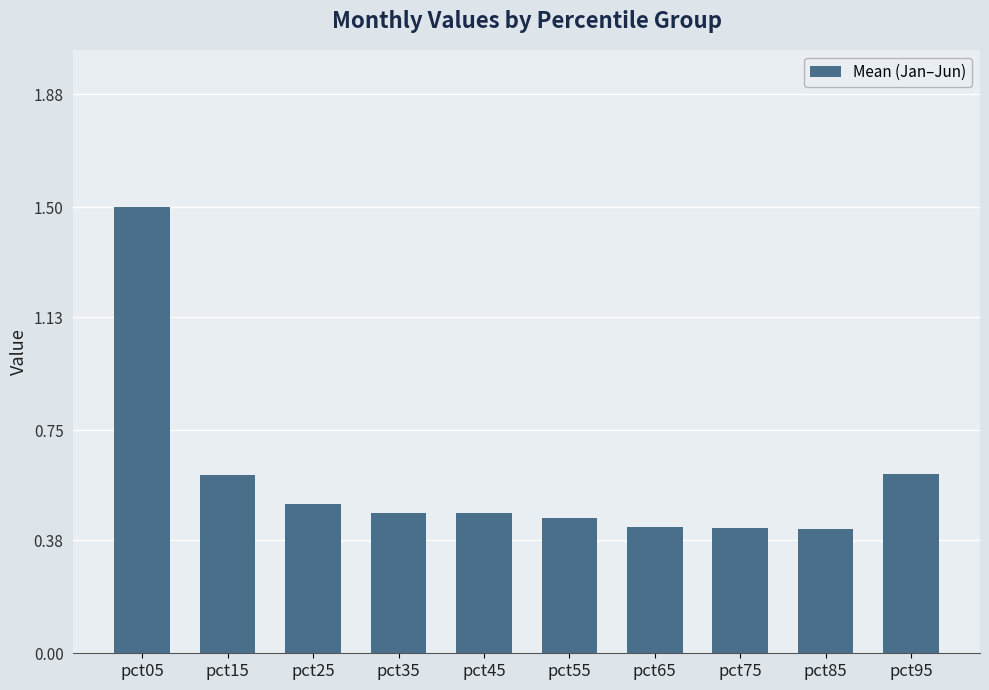

Is it true that the value at pct85 is 0.4?

True